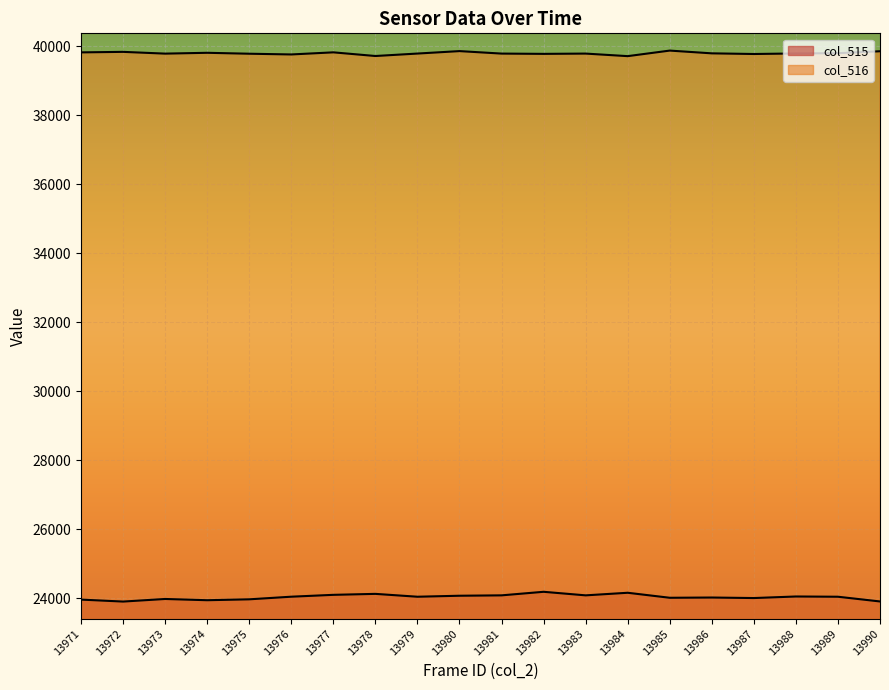

What is the value of the col_516 point at the 19th from the left?

39793